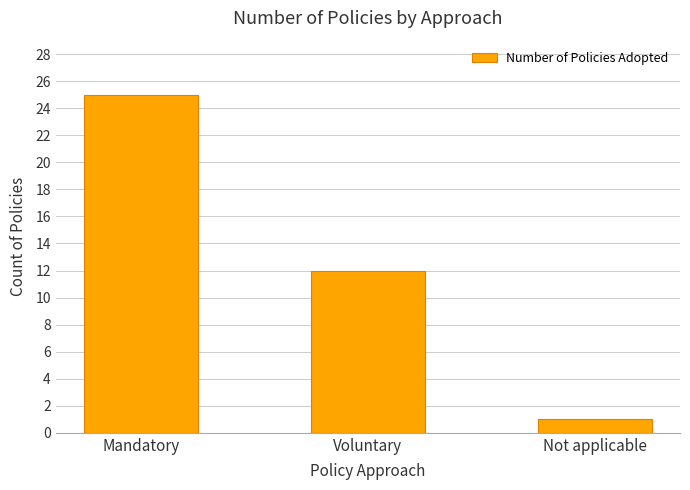

Rank the categories by value from lowest to highest.

Not applicable, Voluntary, Mandatory